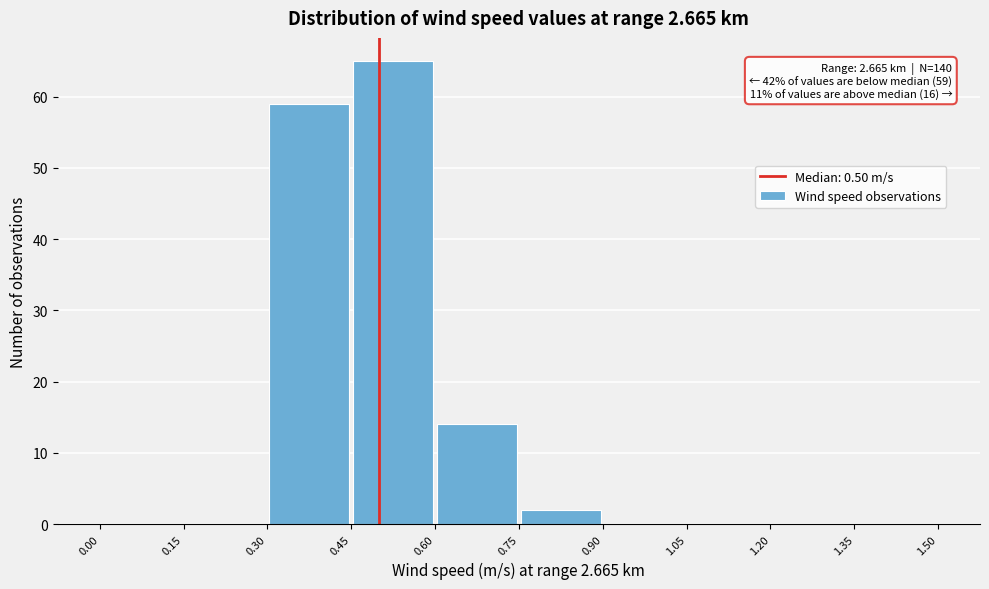

Over which range of the x-axis is the bar tallest?

0.45 to 0.60